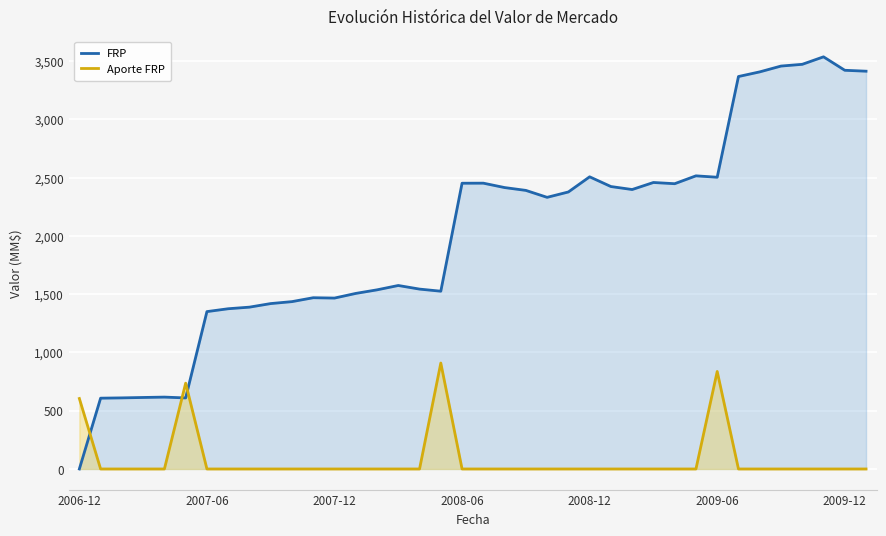

How many interior local peaks does the Aporte FRP series have?

3